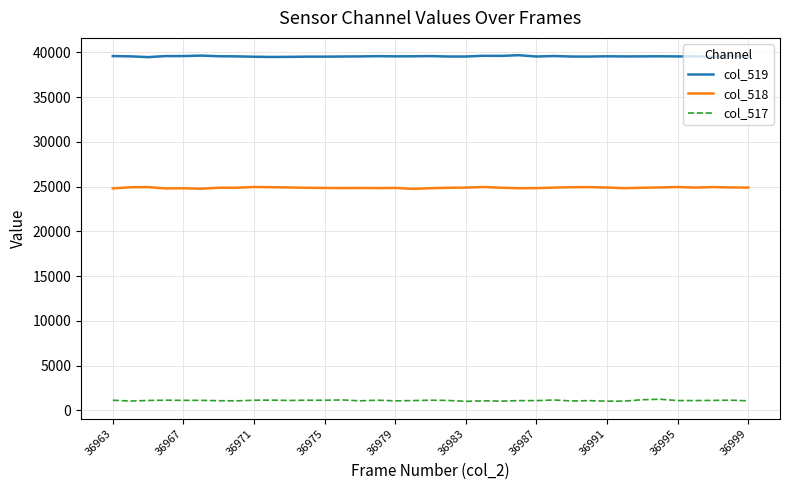

What are all the series names shown in the legend?

col_519, col_518, col_517